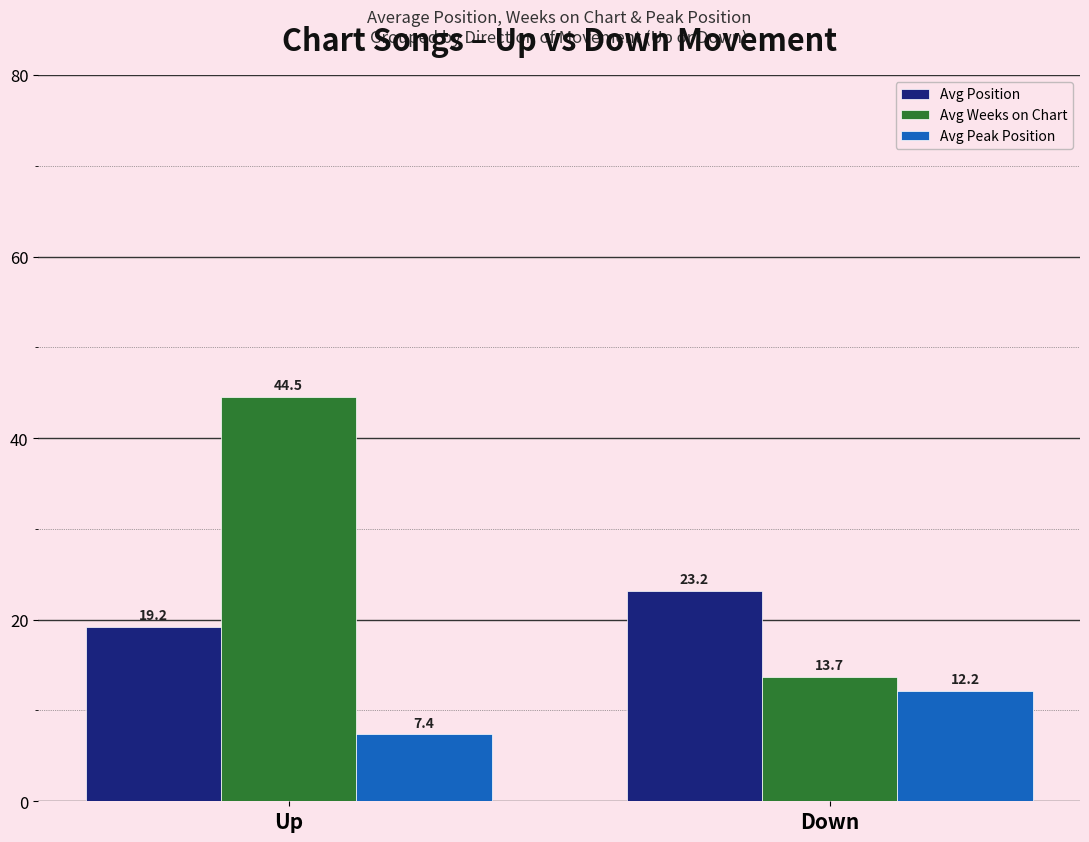

Reading left to right, transcribe all the data shown in this chart.

Avg Position: 19.2	23.2
Avg Weeks on Chart: 44.5	13.7
Avg Peak Position: 7.4	12.2